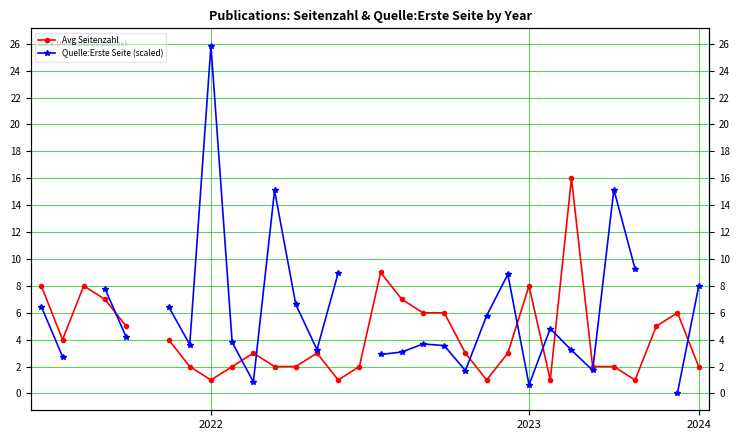

How many values in Avg Seitenzahl are above zero?

31